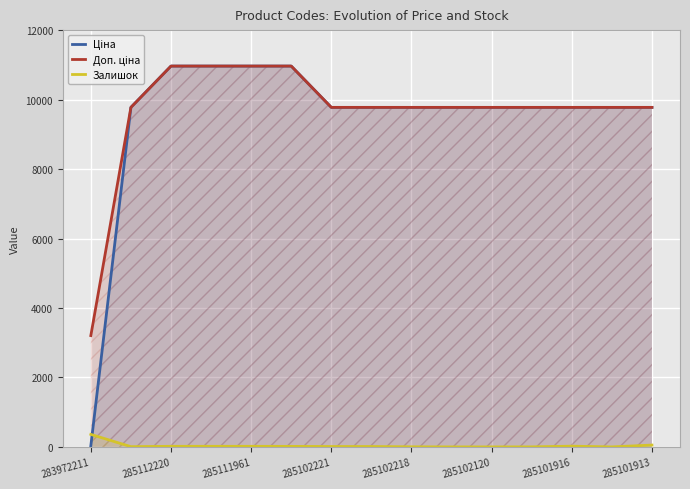

What is the total value across all series at 11?

19552.0